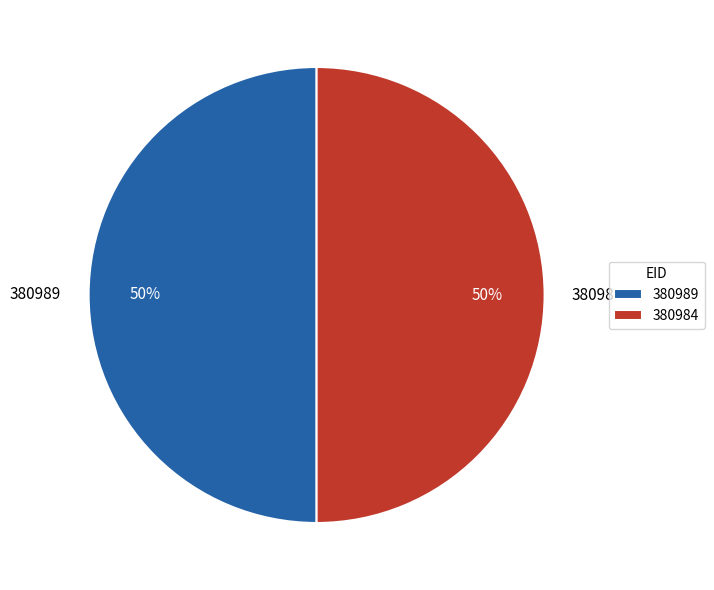

Count the number of slices in the pie.

2